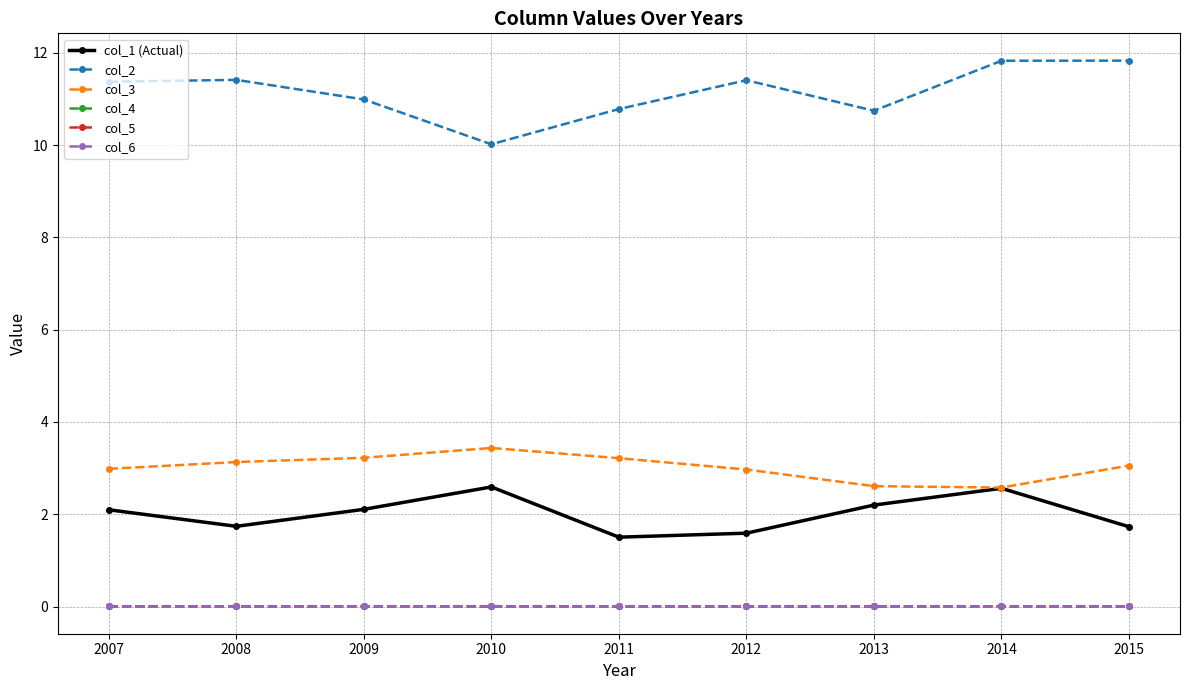

True or false: col_1 (Actual) has a value of 0.5 at 2009.

False